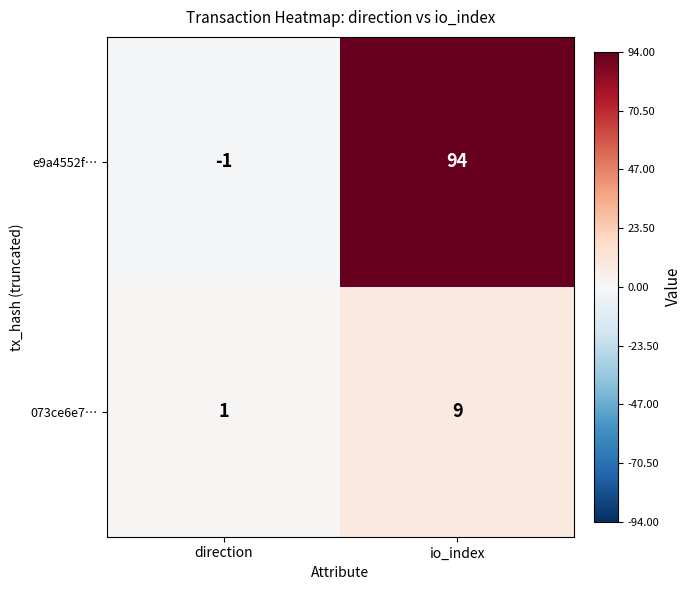

Where is 073ce6e7… nearest to the value 5?

direction